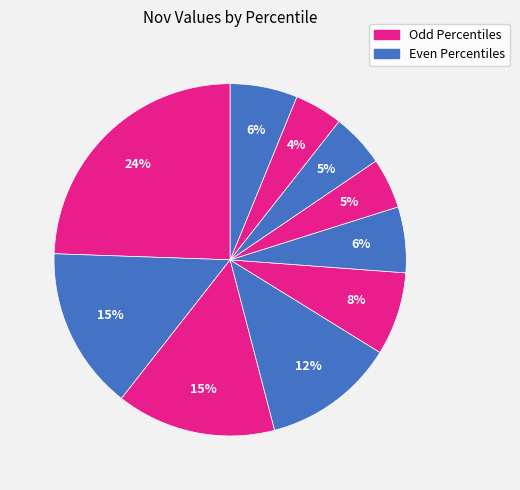

Count the number of slices in the pie.

10